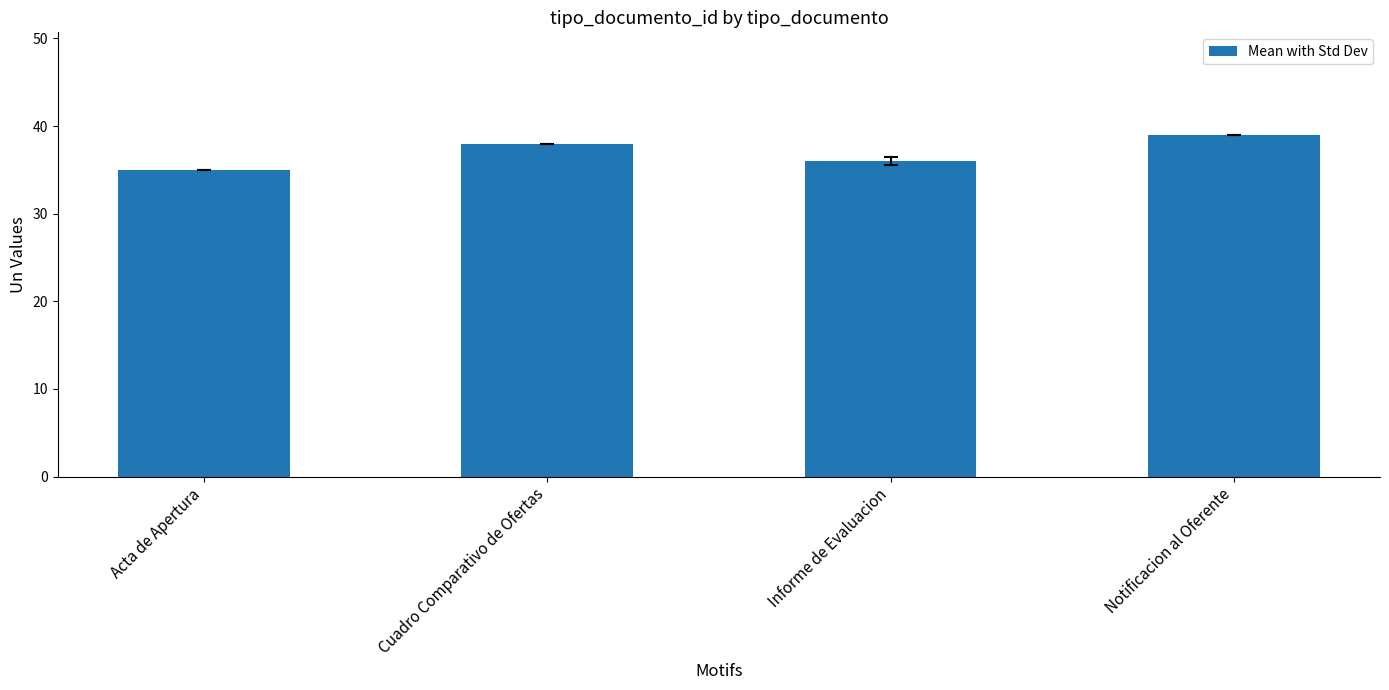

Count the values in the range 36 to 39.

3